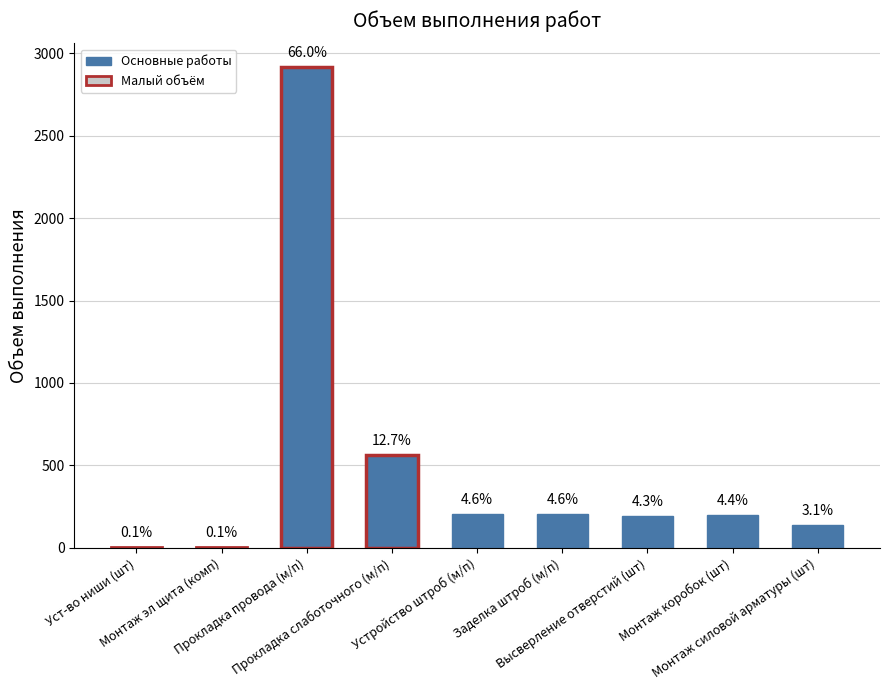

Reading left to right, transcribe all the data shown in this chart.

4.0	4.0	2913.8	561.6	204.0	204.0	192.0	196.0	136.0